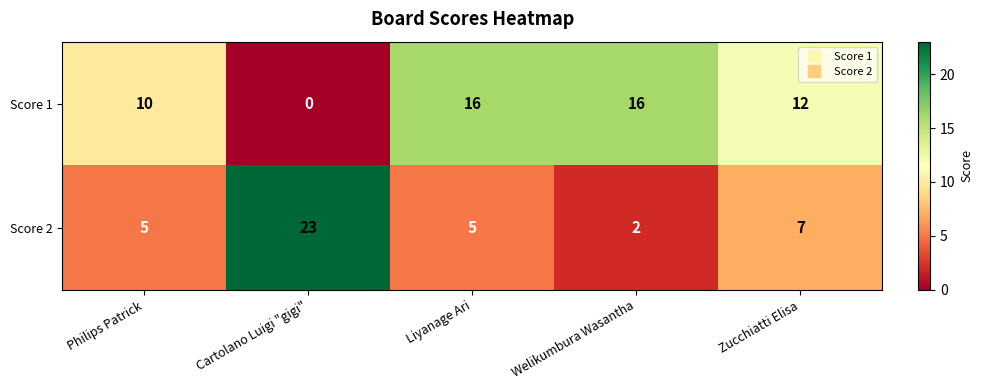

Rank the series at Cartolano Luigi "gigi" from lowest to highest value.

Score 1, Score 2